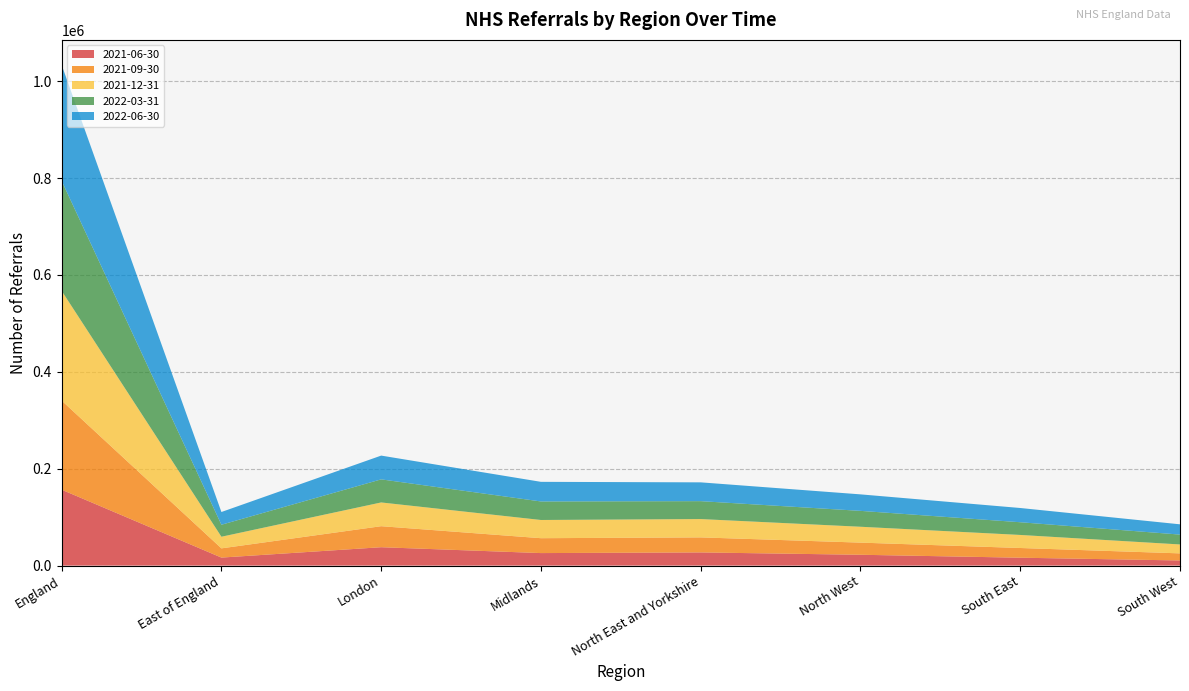

Reading left to right, transcribe all the data shown in this chart.

2021-06-30: England=156690	East of England=16522	London=37937	Midlands=25822	North East and Yorkshire=27185	North West=22357	South East=16278	South West=10589
2021-09-30: England=183971	East of England=19060	London=43401	Midlands=30737	North East and Yorkshire=31030	North West=25065	South East=20045	South West=14633
2021-12-31: England=226583	East of England=23991	London=49029	Midlands=37600	North East and Yorkshire=37847	North West=32765	South East=26936	South West=18415
2022-03-31: England=227076	East of England=24760	London=47665	Midlands=38248	North East and Yorkshire=36973	North West=32808	South East=26253	South West=20369
2022-06-30: England=239372	East of England=26303	London=49069	Midlands=40504	North East and Yorkshire=38823	North West=34060	South East=29403	South West=21210